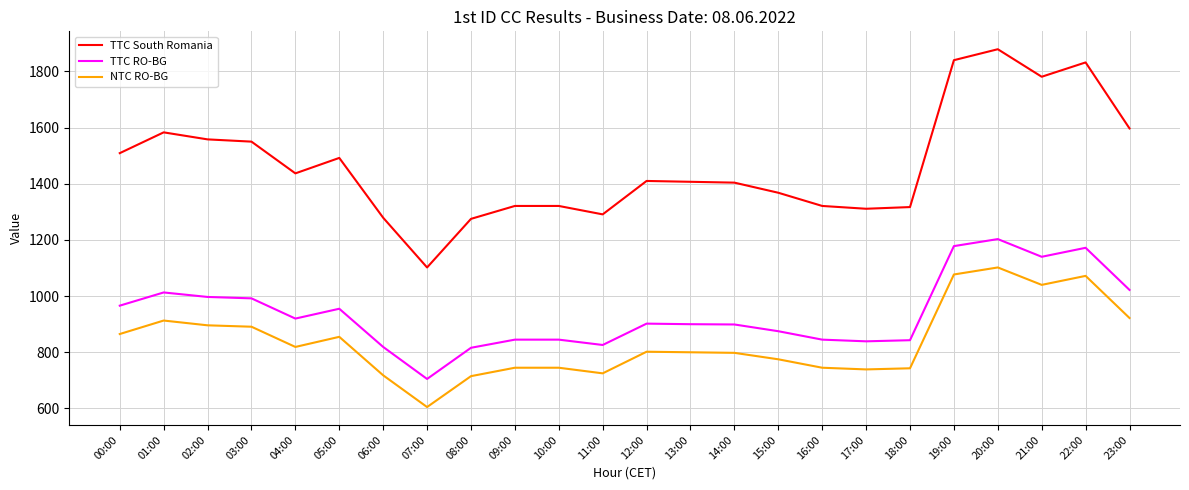

At which label does NTC RO-BG reach its peak?

20:00